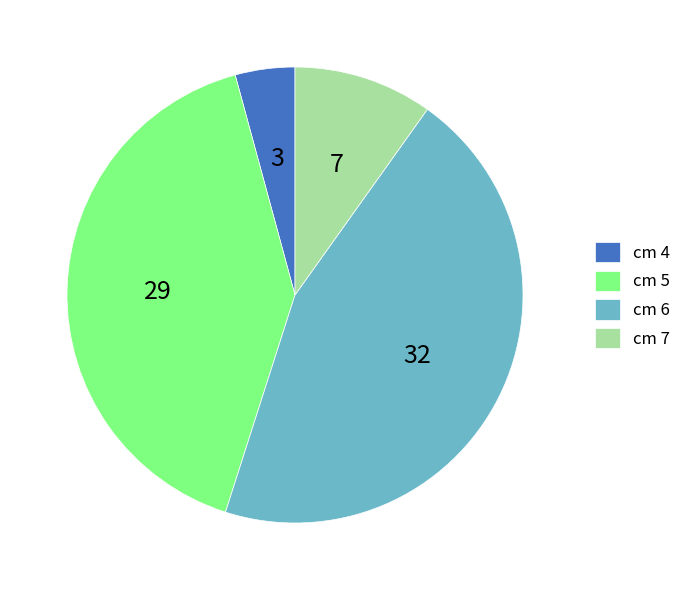

Is there any slice that represents more than half of the pie?

No